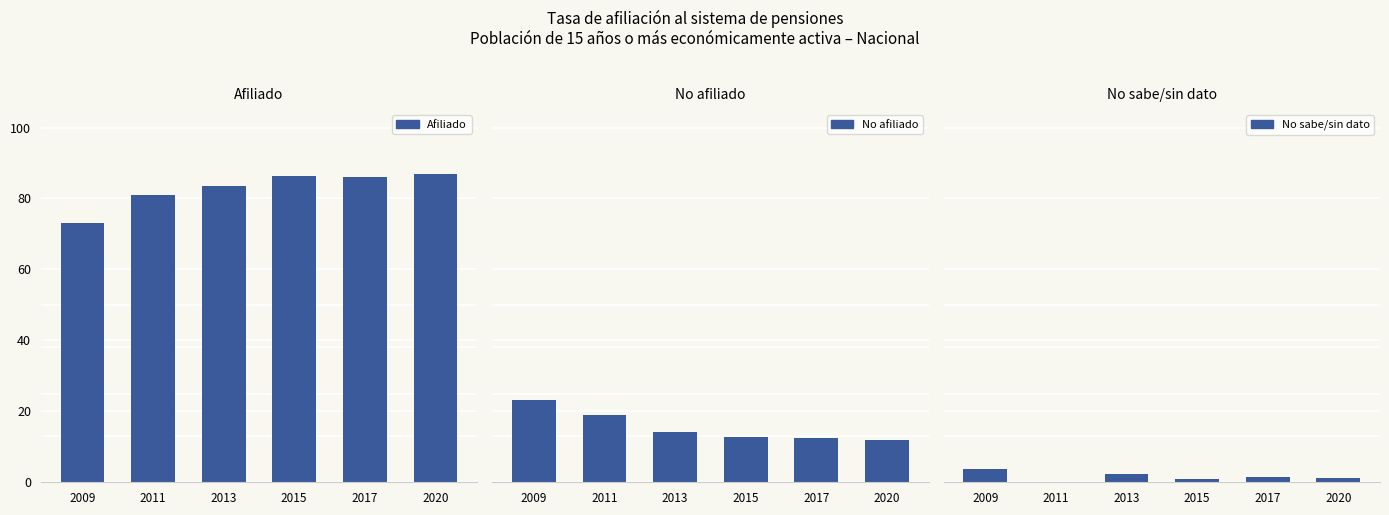

What are all the series names shown in the legend?

Afiliado, No afiliado, No sabe/sin dato